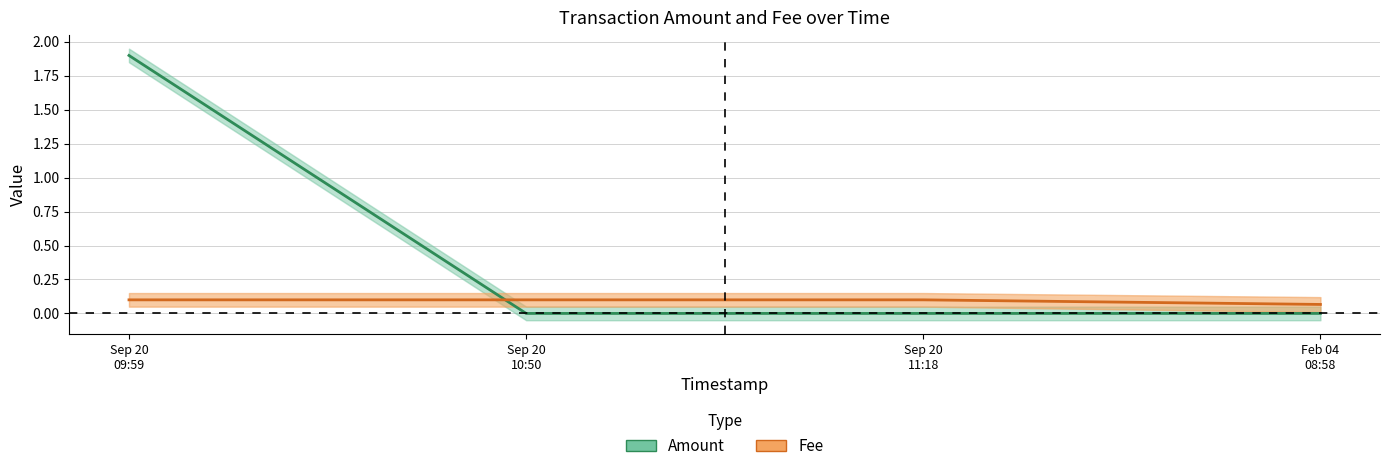

What is the spread (max minus min) of values at Sep 20
11:18?

0.1